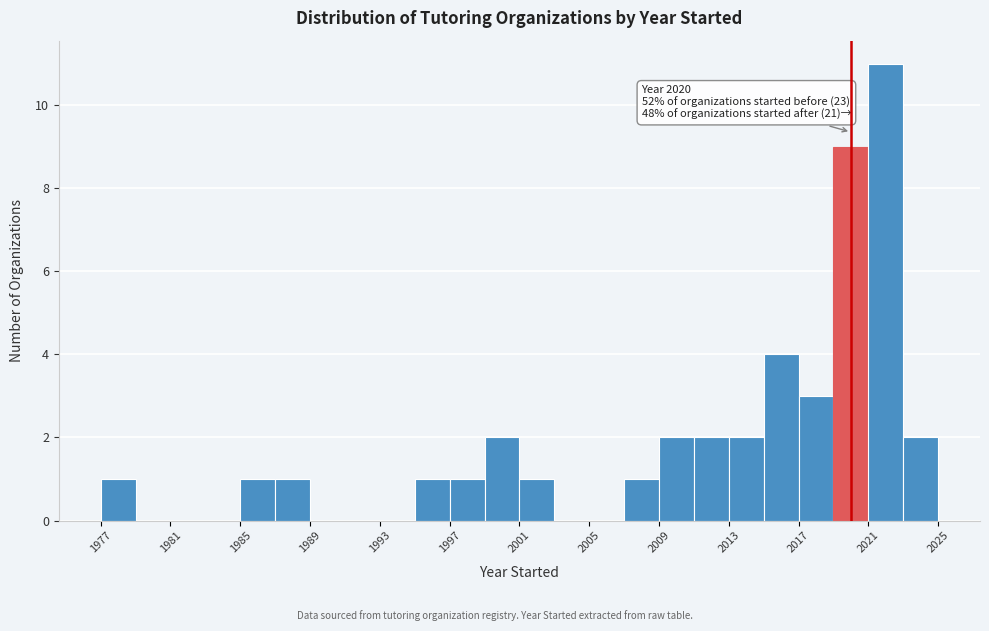

Over which range of the x-axis is the bar tallest?

2021 to 2023